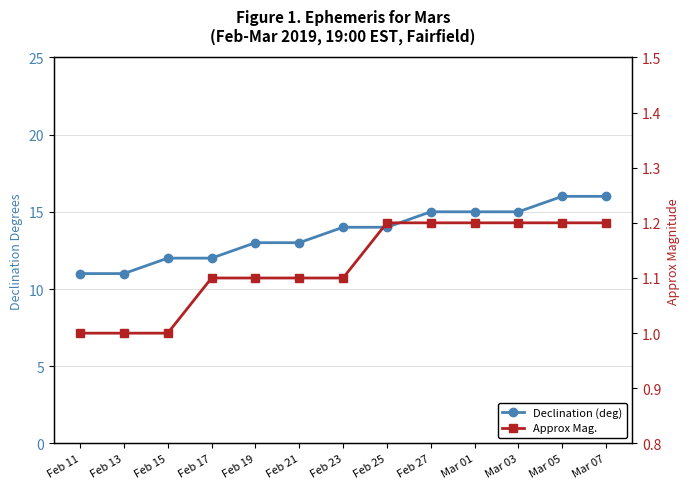

Between Feb 15 and Mar 07, which is larger?

Mar 07